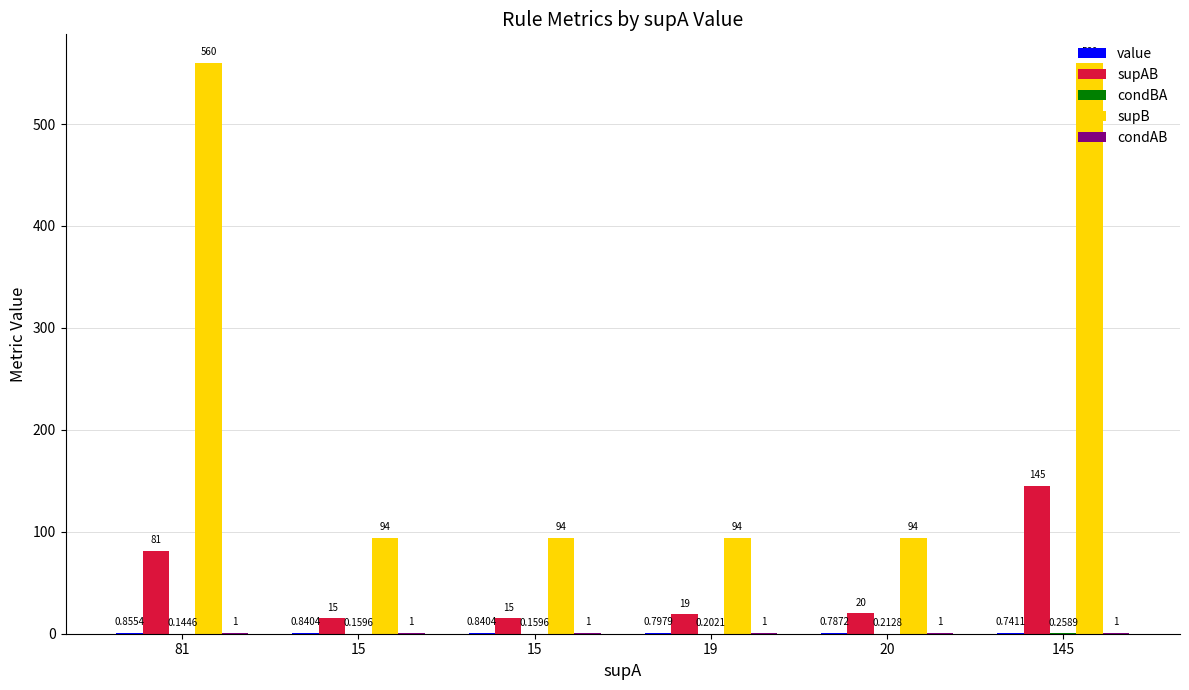

How many categories are shown in the chart?

6